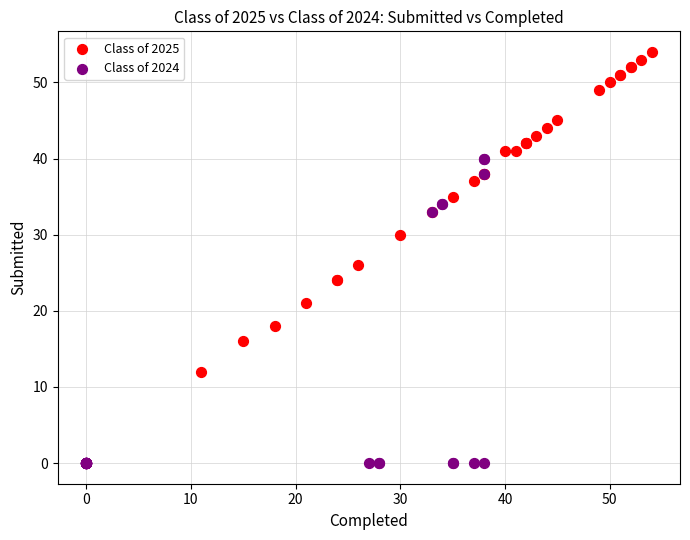

Which series contains the highest Y value?

Class of 2025